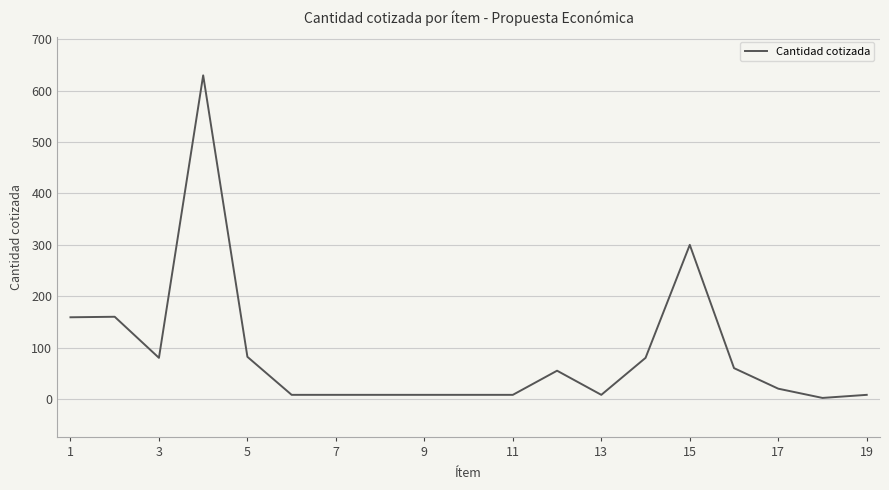

Does the chart display data point markers on the line(s)?

No